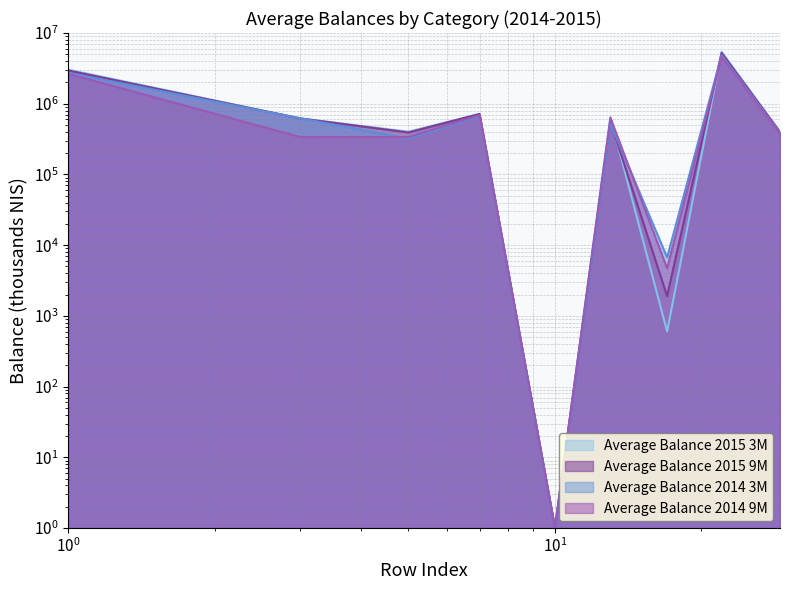

What is the average value of the Average Balance 2015 9M series?

1209333